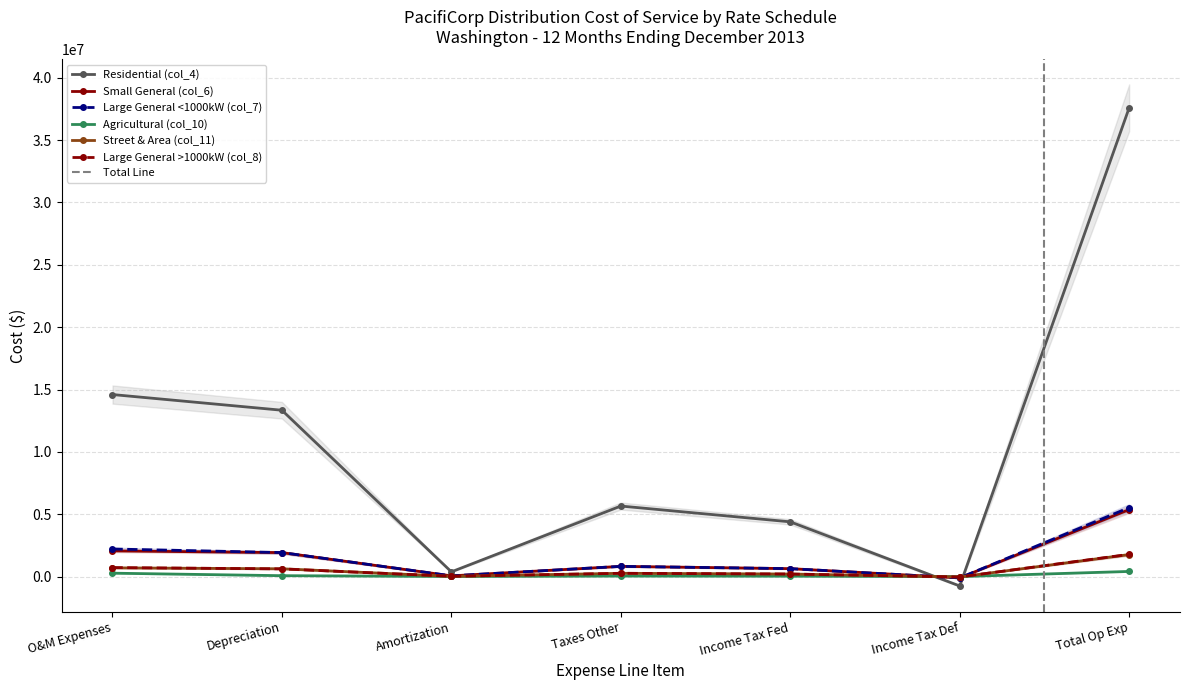

Is this an area chart (filled region under the line)?

No